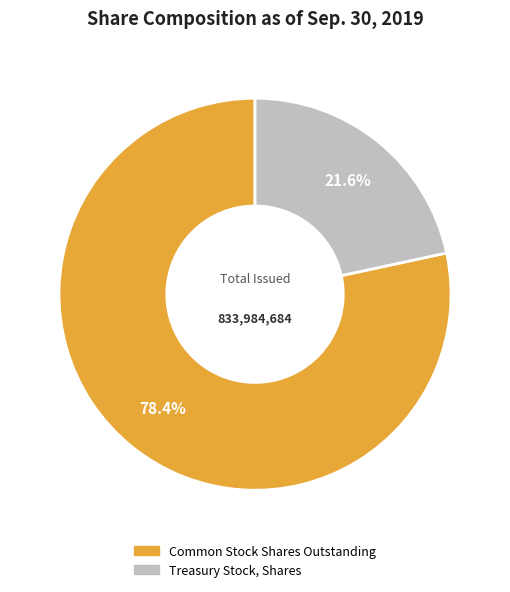

Which category has the biggest portion of the pie?

Common Stock Shares Outstanding